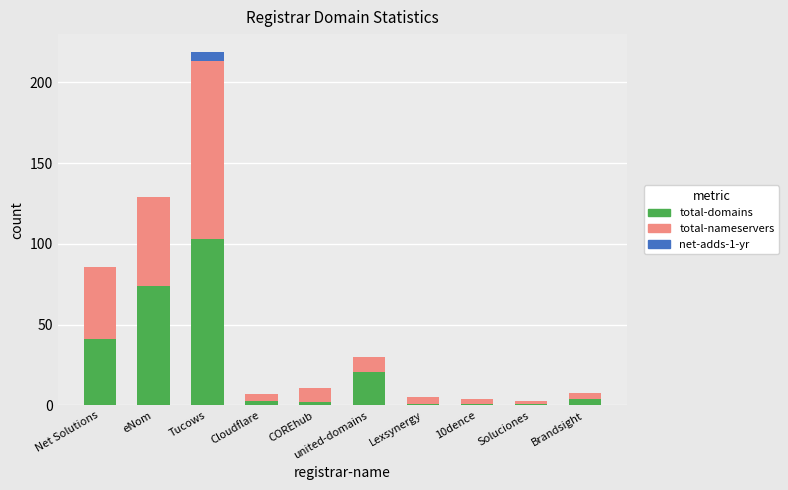

What is the sum of all total-domains values?

251